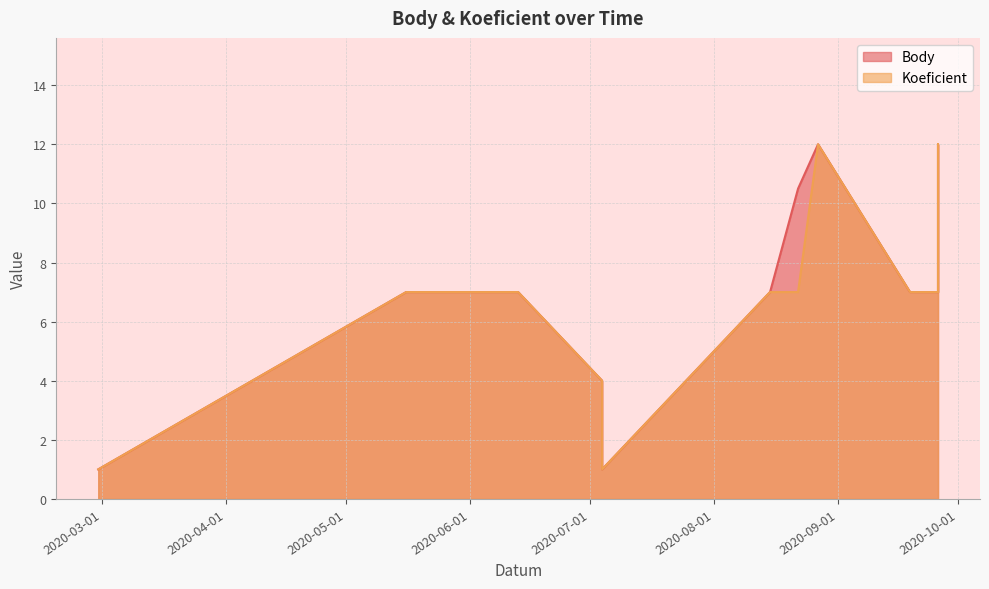

What is the label of the 9th point from the left?

2020-08-22